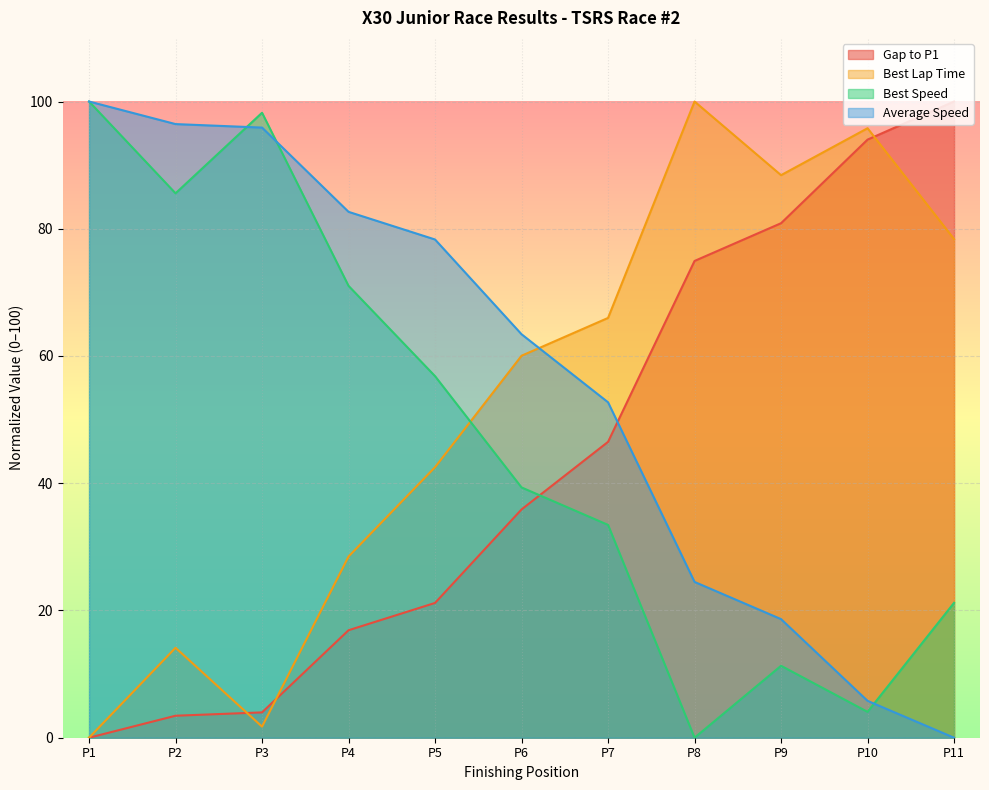

At P4, list the series in order from largest to smallest.

Average Speed, Best Speed, Best Lap Time, Gap to P1